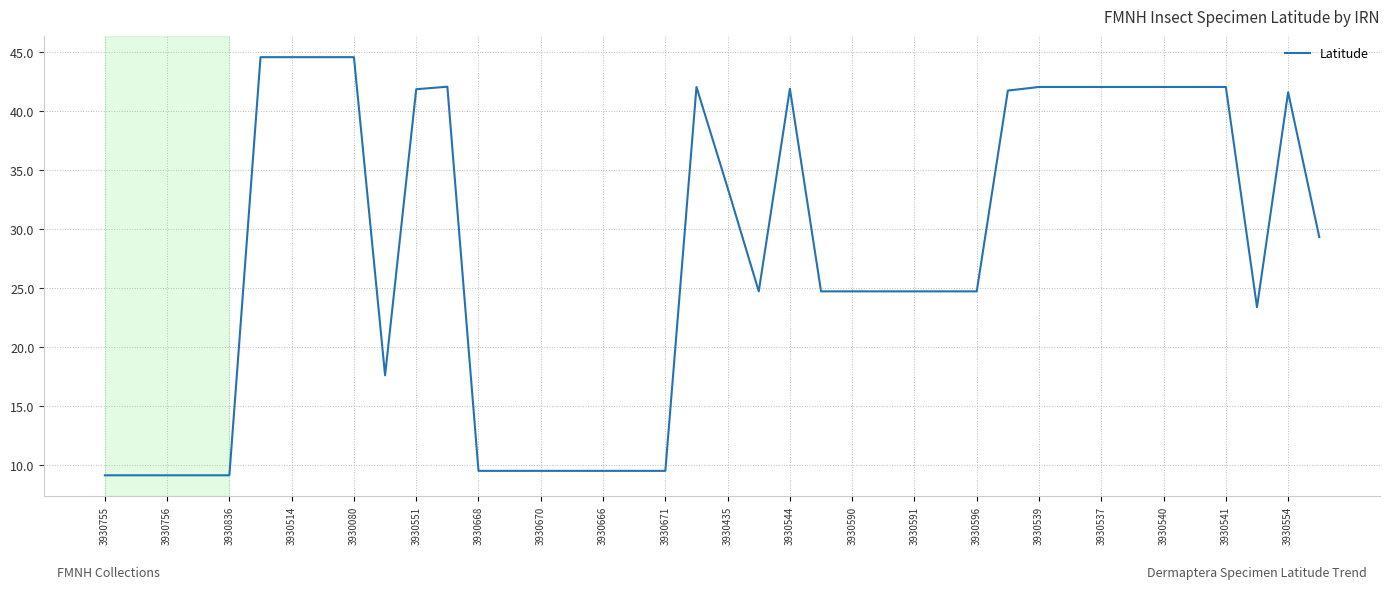

What is the smallest value displayed?

9.2